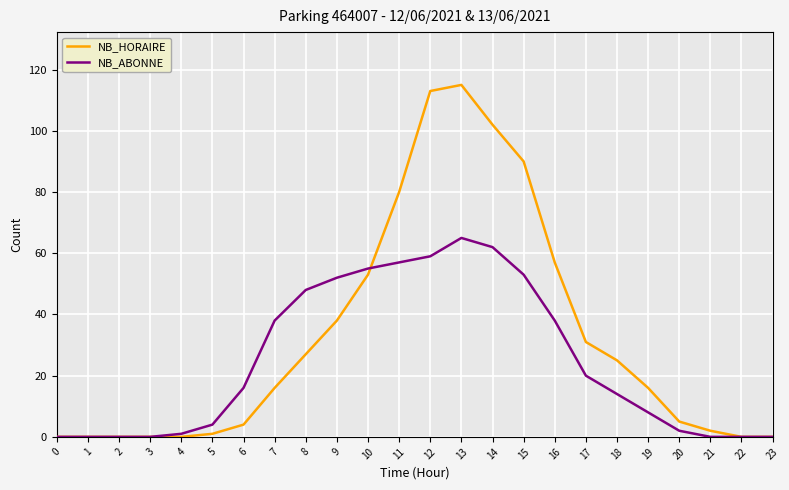

Which category has the highest value in the NB_HORAIRE series?

13